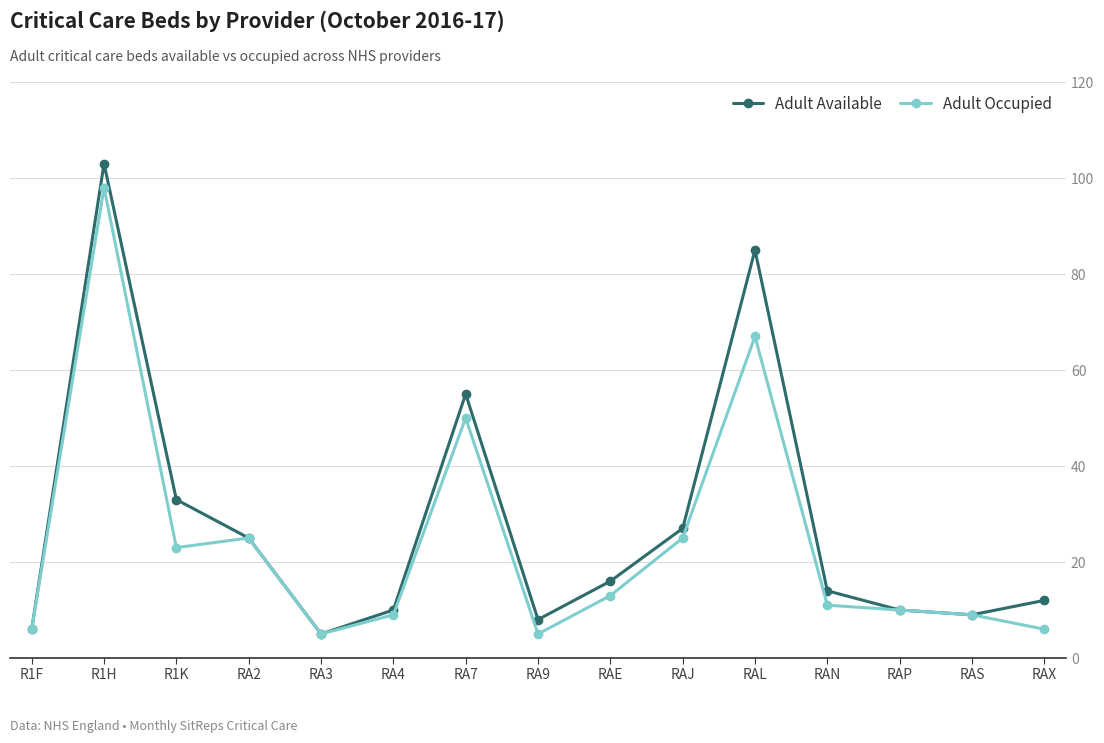

Rank the series by their average value, from lowest to highest.

Adult Occupied, Adult Available